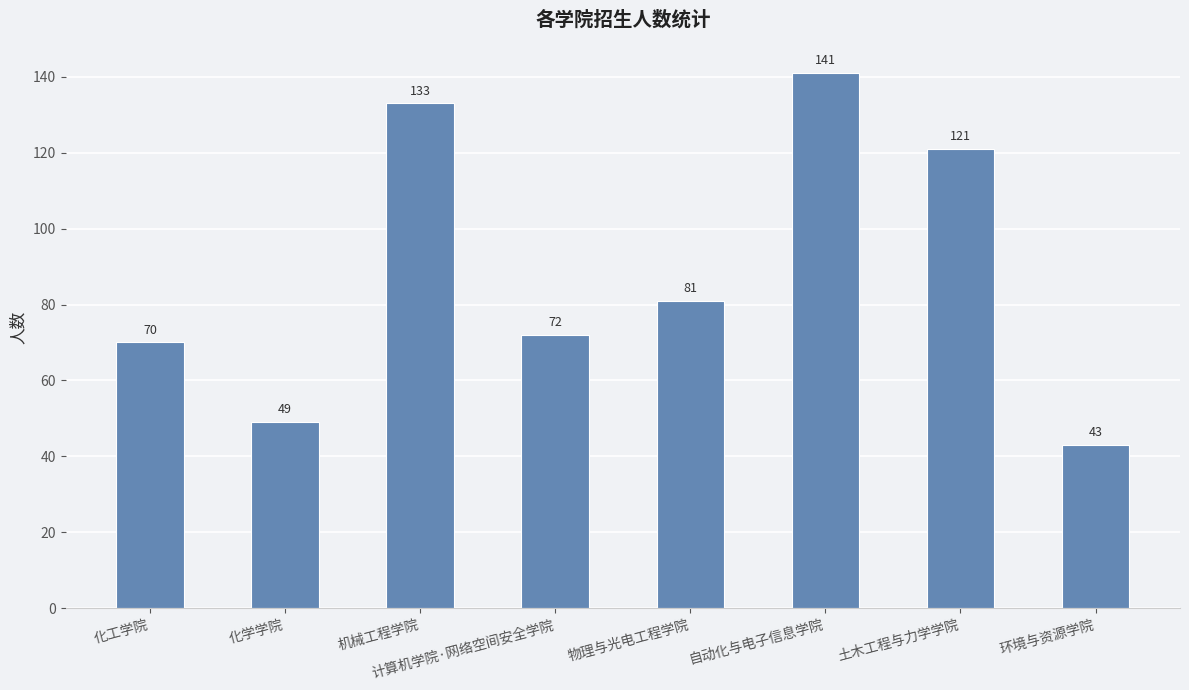

Which label corresponds to the smallest value in the chart?

环境与资源学院